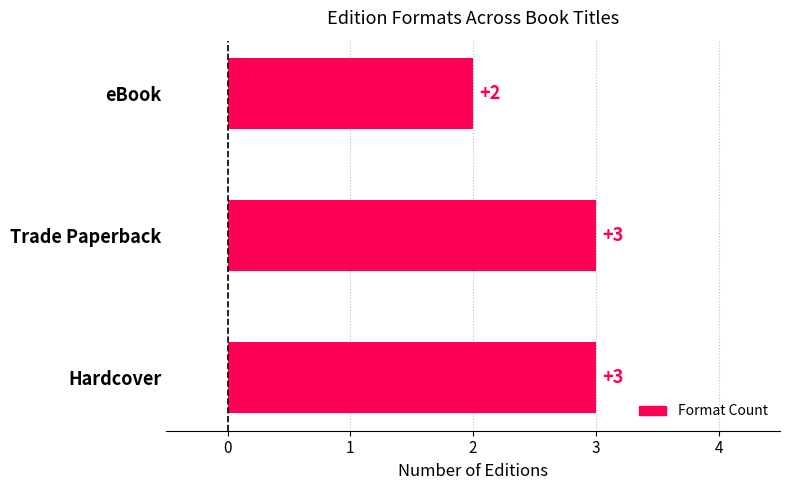

Between Hardcover and eBook, which is larger?

Hardcover